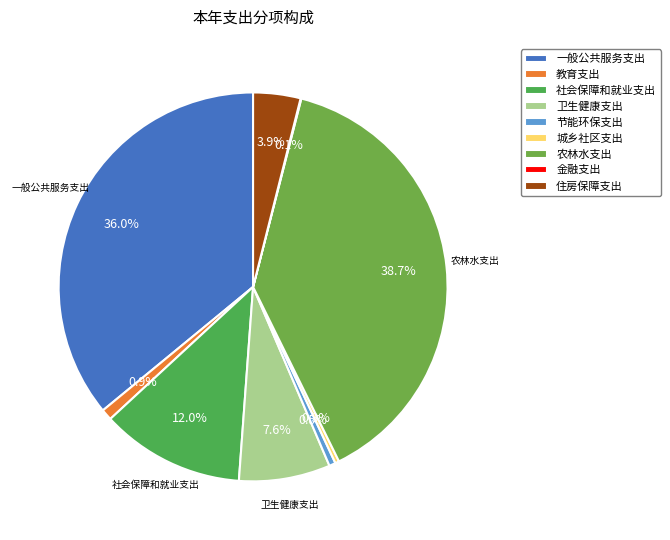

What is the smallest slice in the pie chart?

金融支出